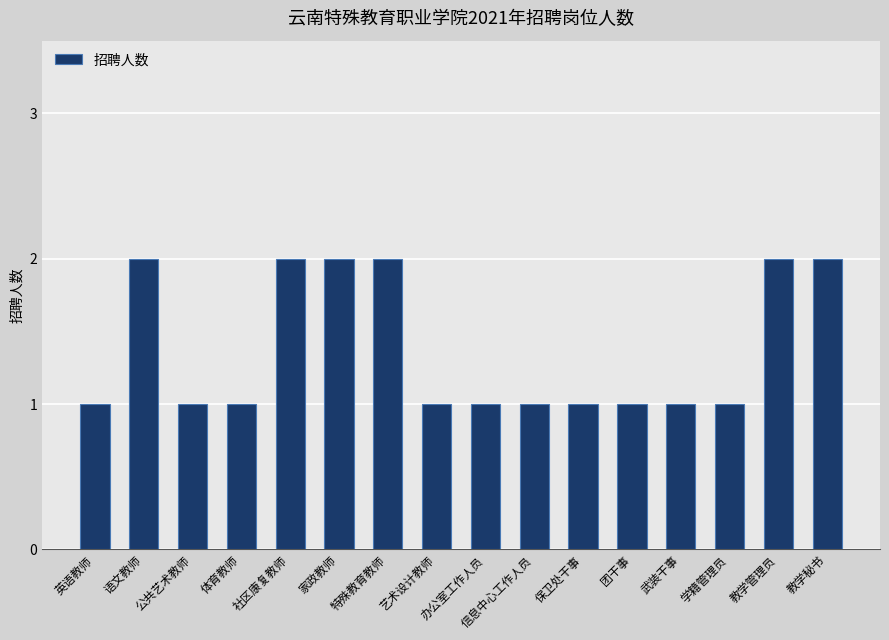

What is the label of the 1st bar from the right?

教学秘书